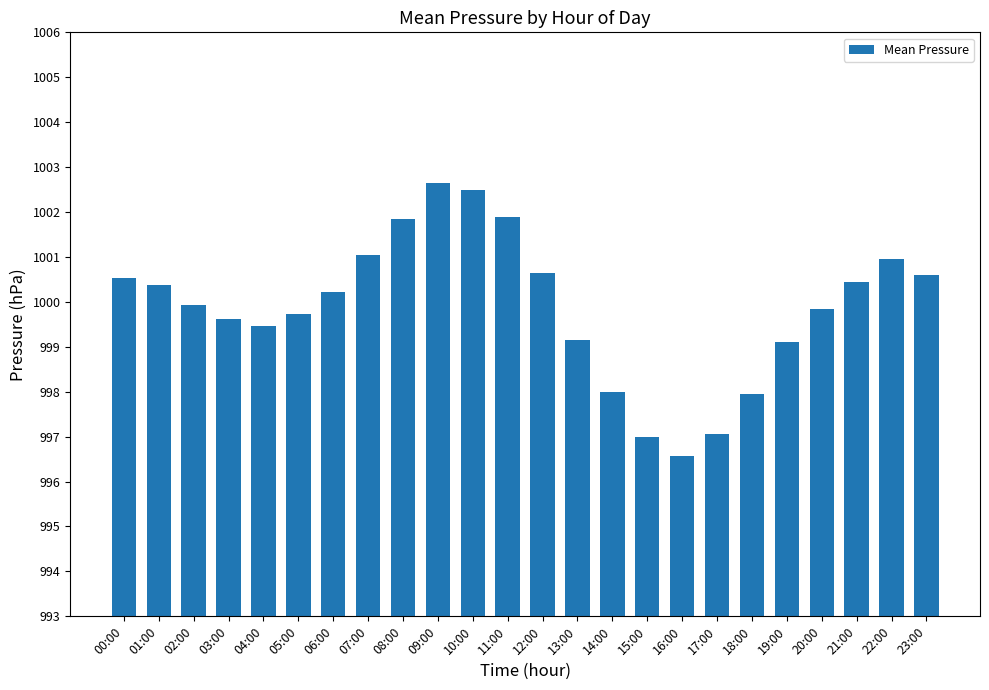

Which category has the lowest value across all series?

16:00